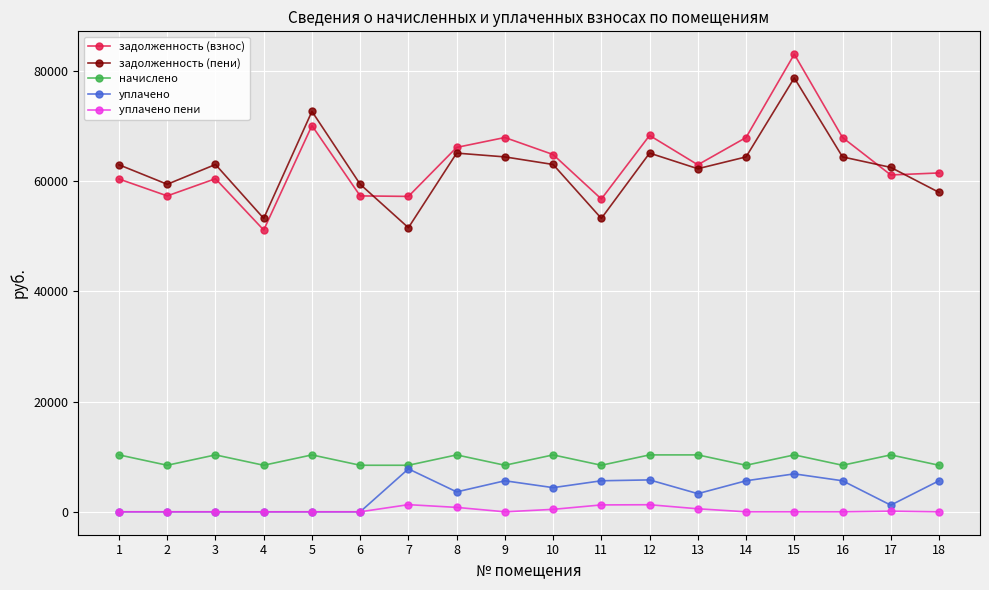

What are all the series names shown in the legend?

задолженность (взнос), задолженность (пени), начислено, уплачено, уплачено пени